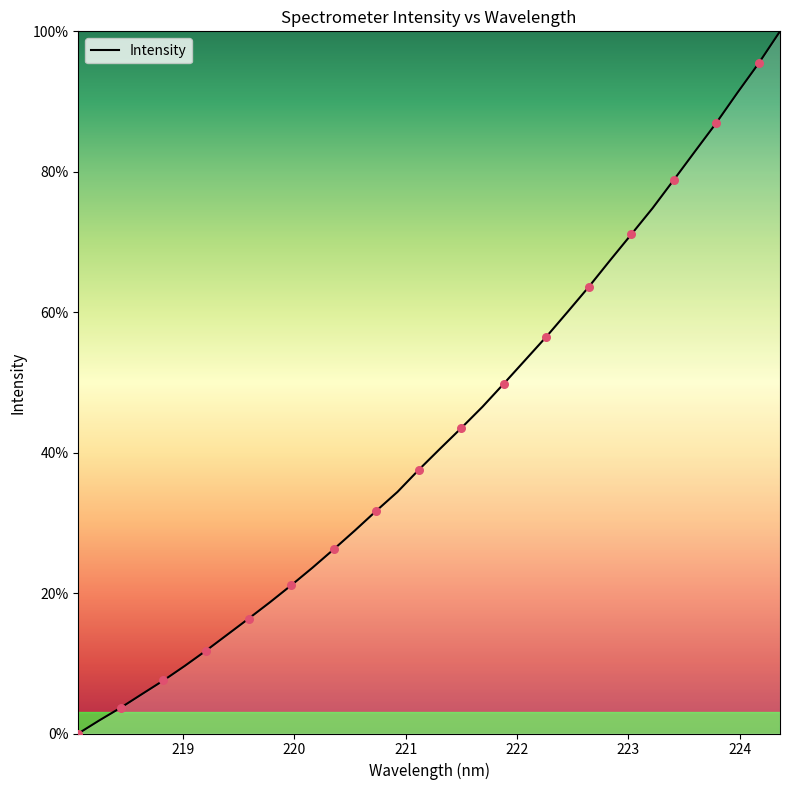

What is the difference between the maximum and minimum values?

100.0